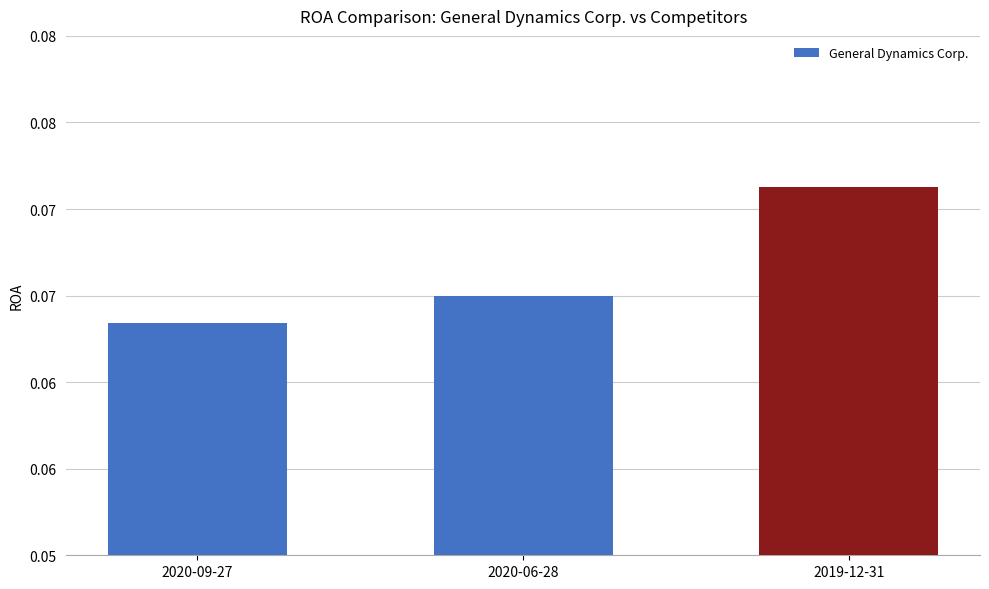

What is the label of the 3rd bar from the left?

2019-12-31